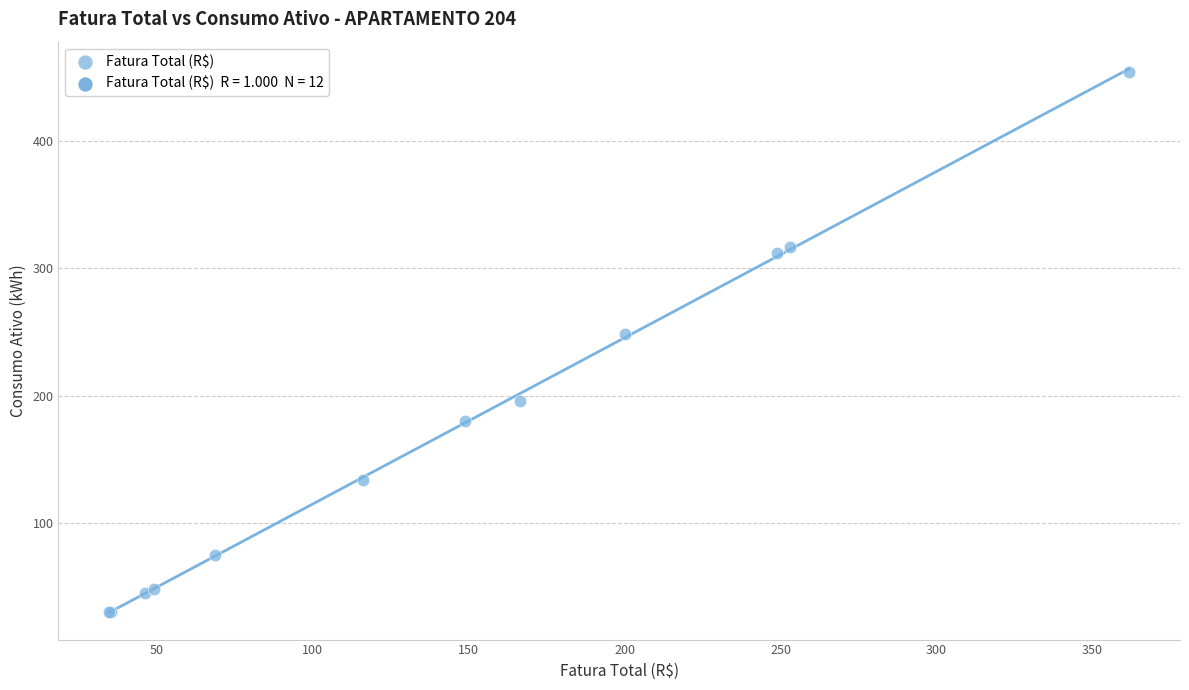

What Y value in the scatter plot is closest to 242?

248